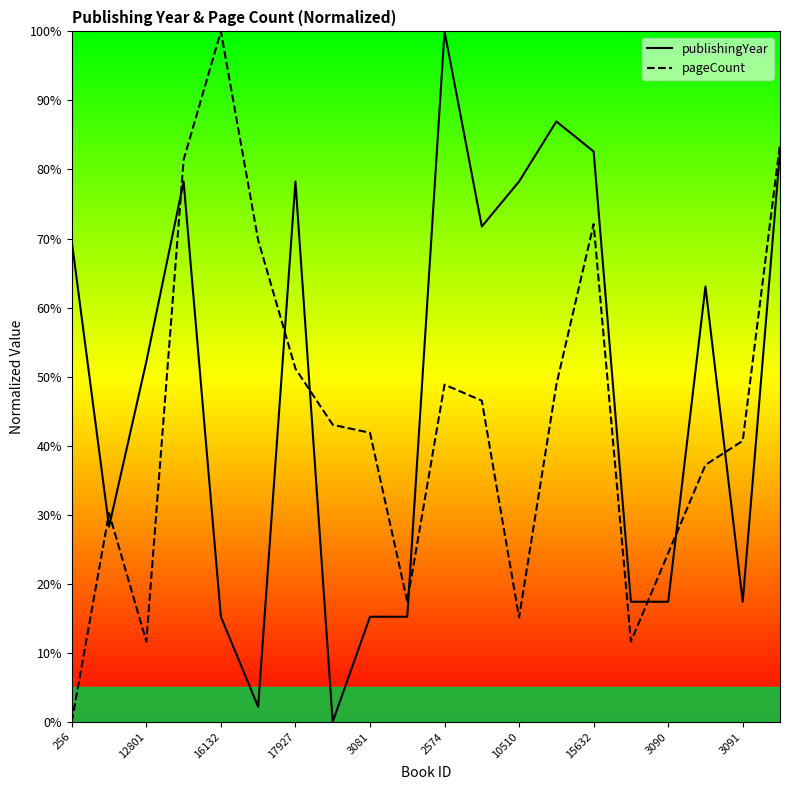

What is the maximum value shown in the chart?

100.0